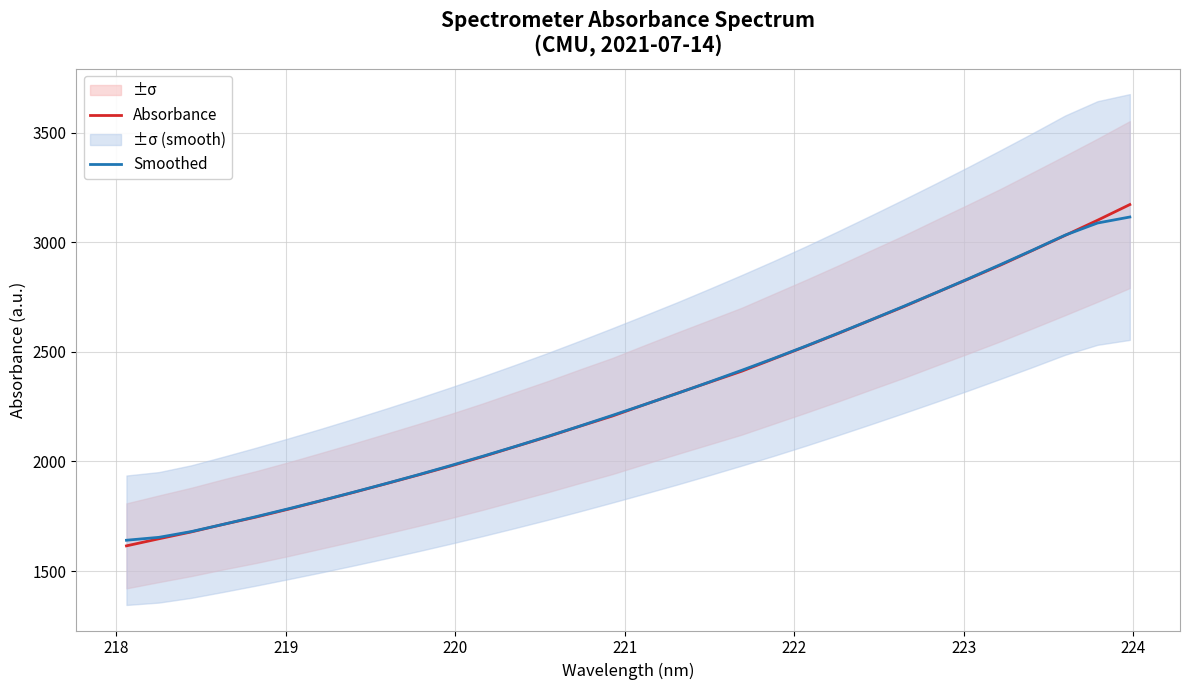

What is the highest value of the Smoothed series?

3115.4